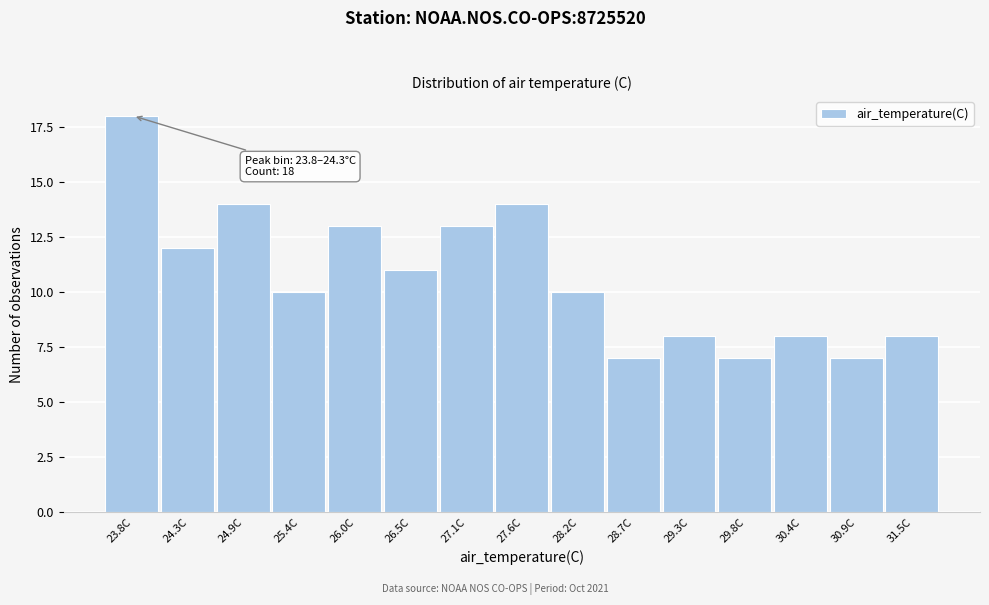

Reading left to right, extract all data points from this chart.

23.8C=18	24.3C=12	24.9C=14	25.4C=10	26.0C=13	26.5C=11	27.1C=13	27.6C=14	28.2C=10	28.7C=7	29.3C=8	29.8C=7	30.4C=8	30.9C=7	31.5C=8